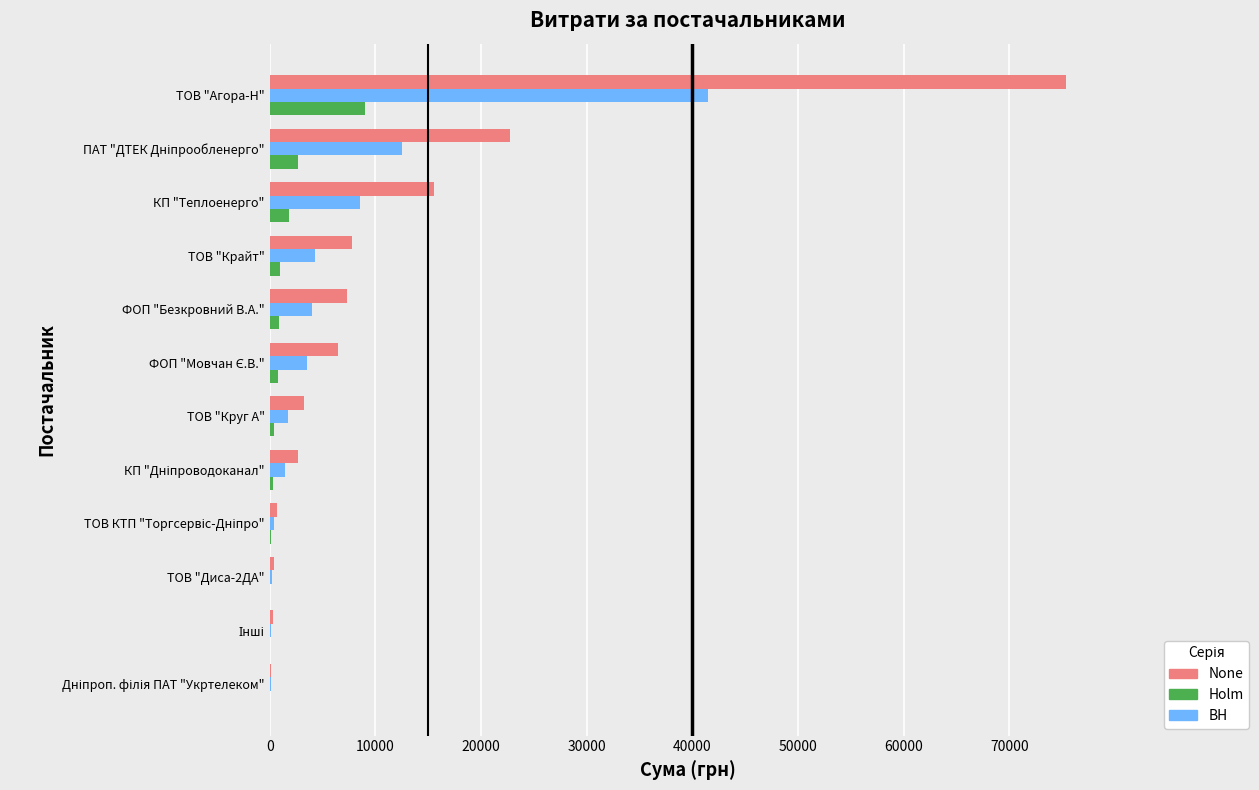

Which label corresponds to the largest value in the chart?

ТОВ "Агора-Н"